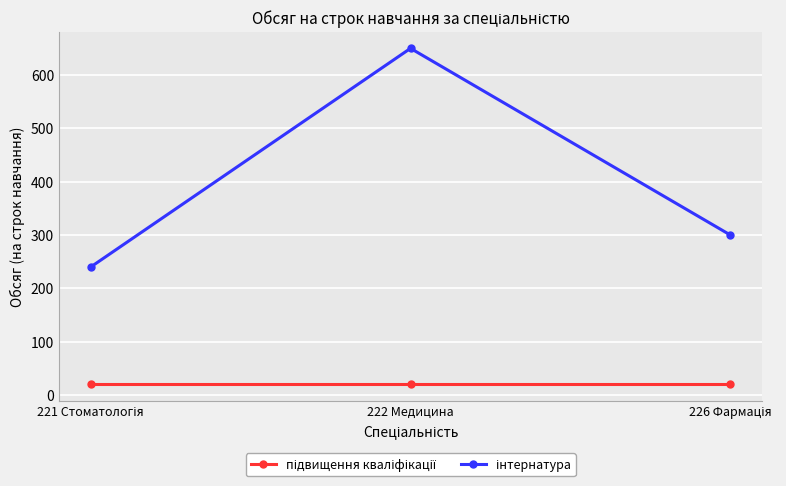

What is the greatest value displayed?

650